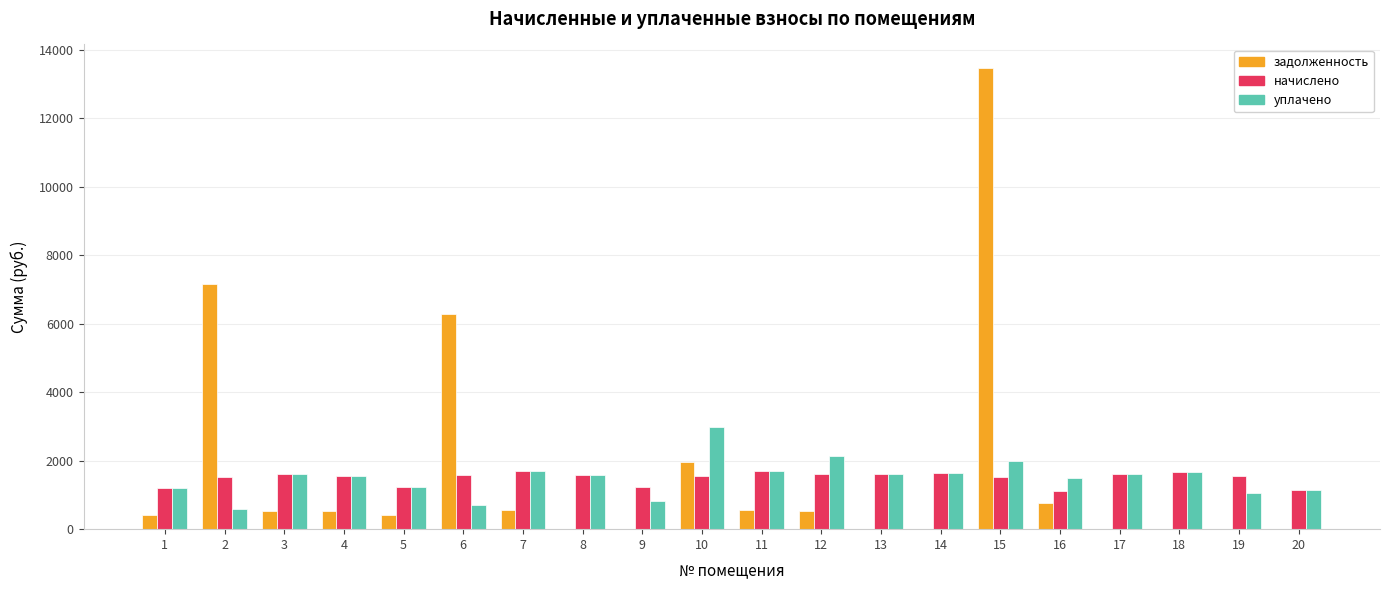

What is the maximum value for уплачено?

2996.4